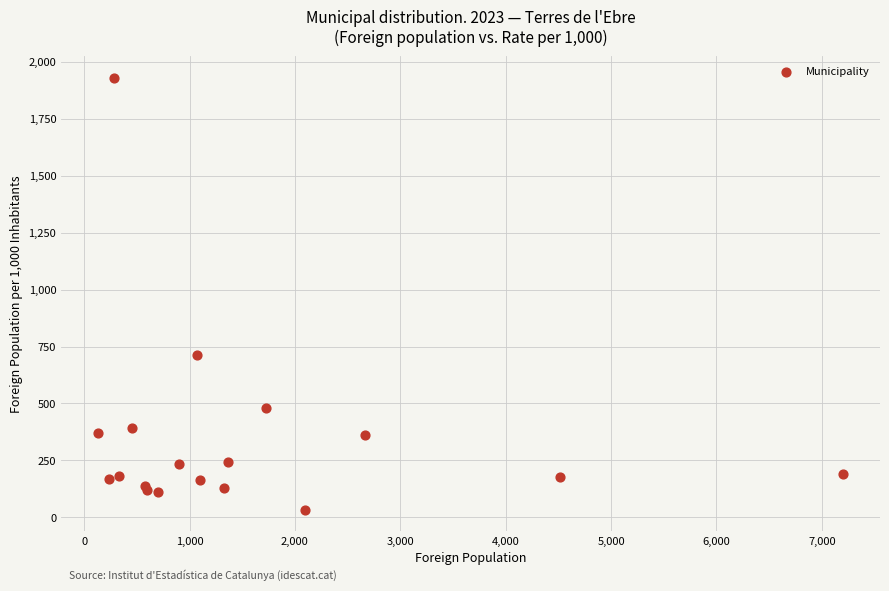

What Y value in the scatter plot is closest to 981?

712